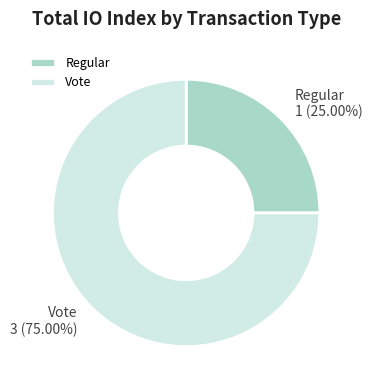

To the nearest percent, what is the average slice percentage?

50%